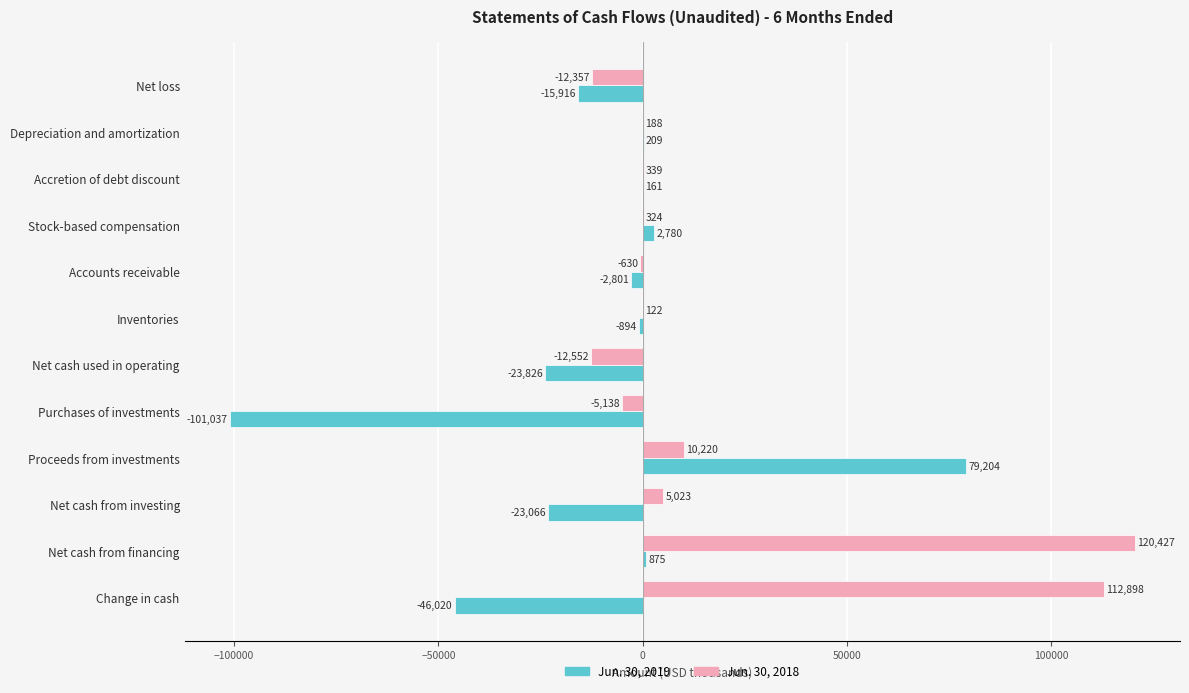

Is the value of Jun. 30, 2018 at Proceeds from investments greater than the value of Jun. 30, 2019 at Inventories?

Yes